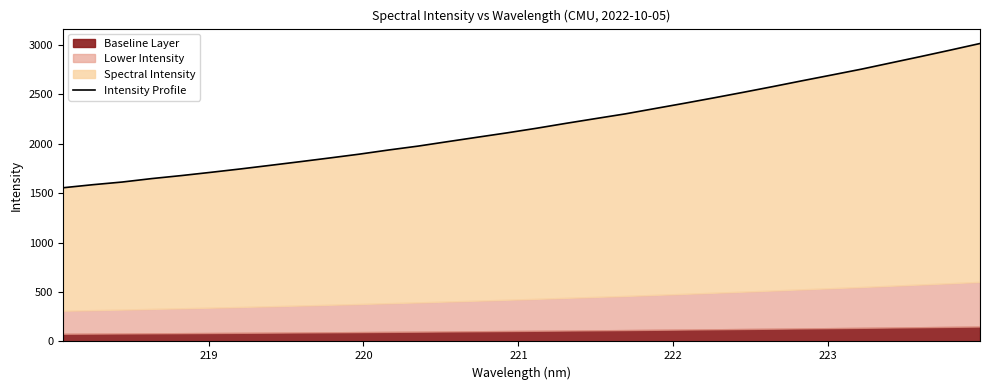

What is the difference between the second highest and second lowest values?

1361.5